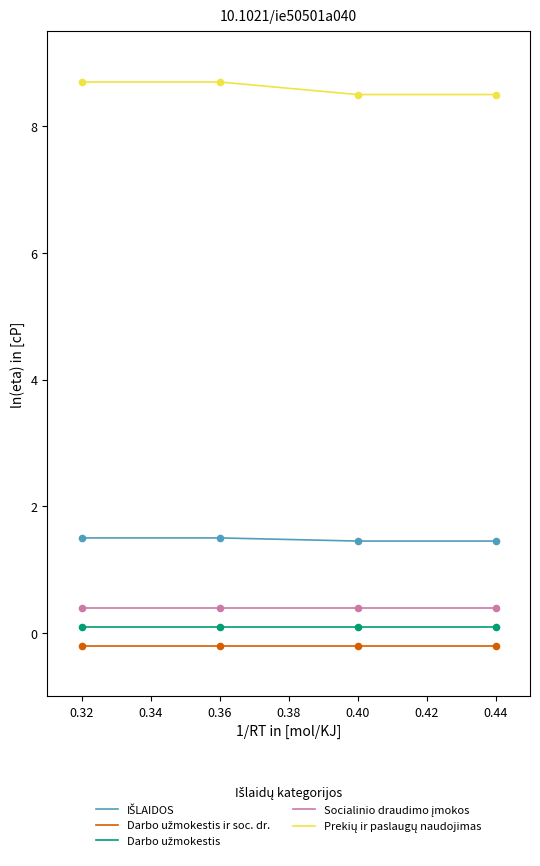

At how many categories does at least one series exceed 8?

4